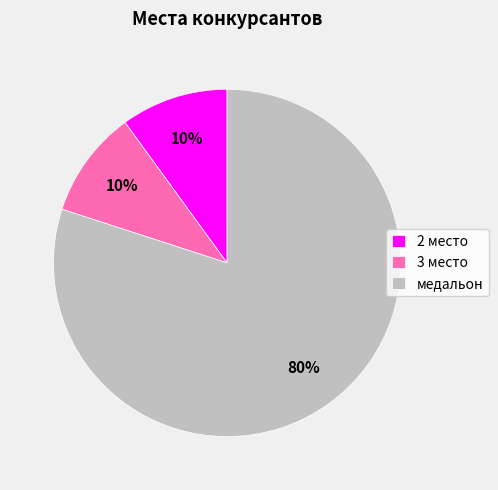

What percentage is the 3 место slice, to the nearest percent?

10%